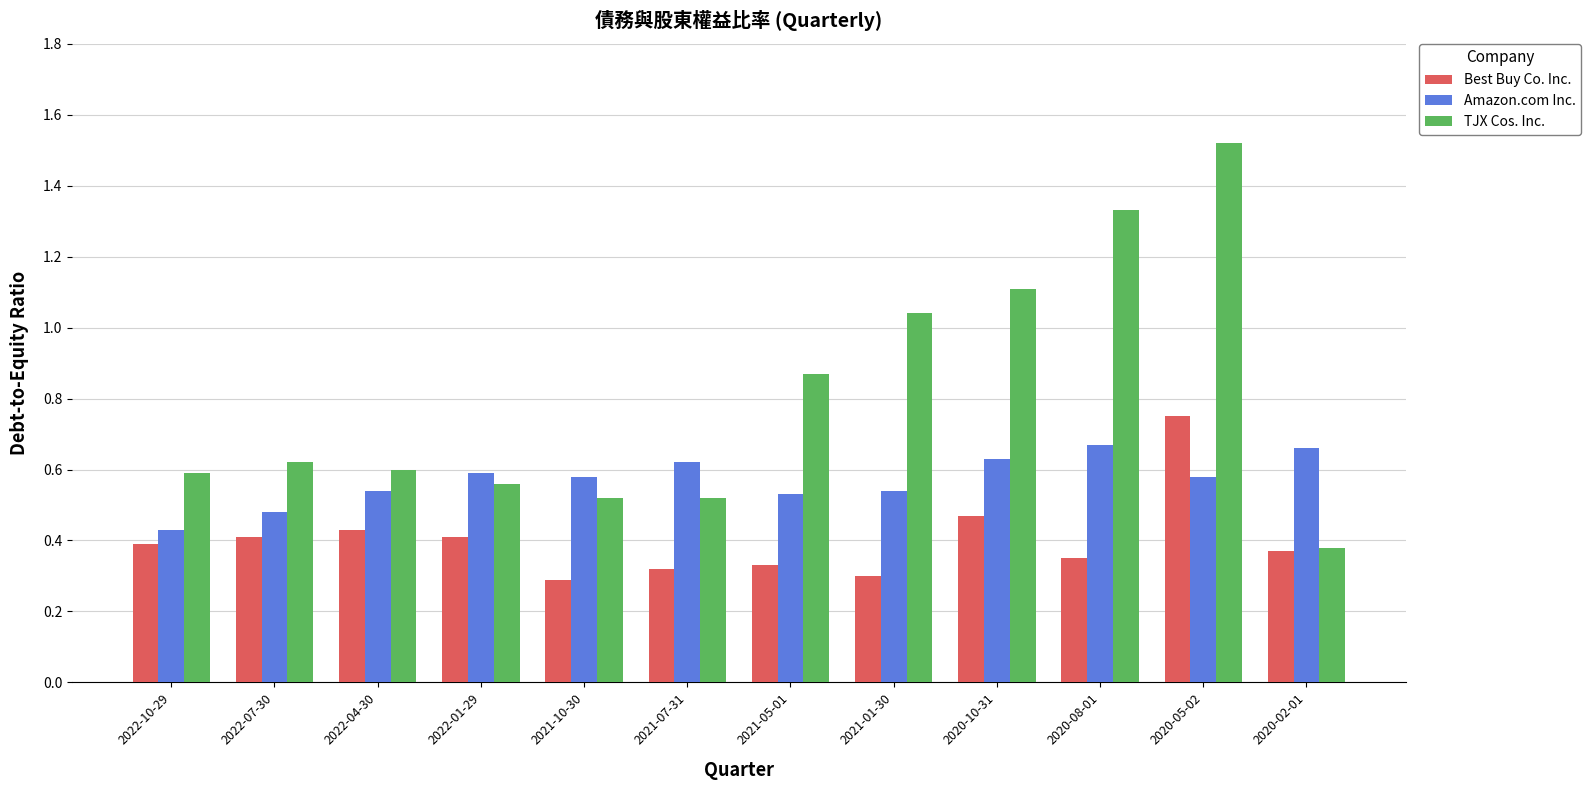

At which label is Amazon.com Inc. closest to 0?

2022-10-29